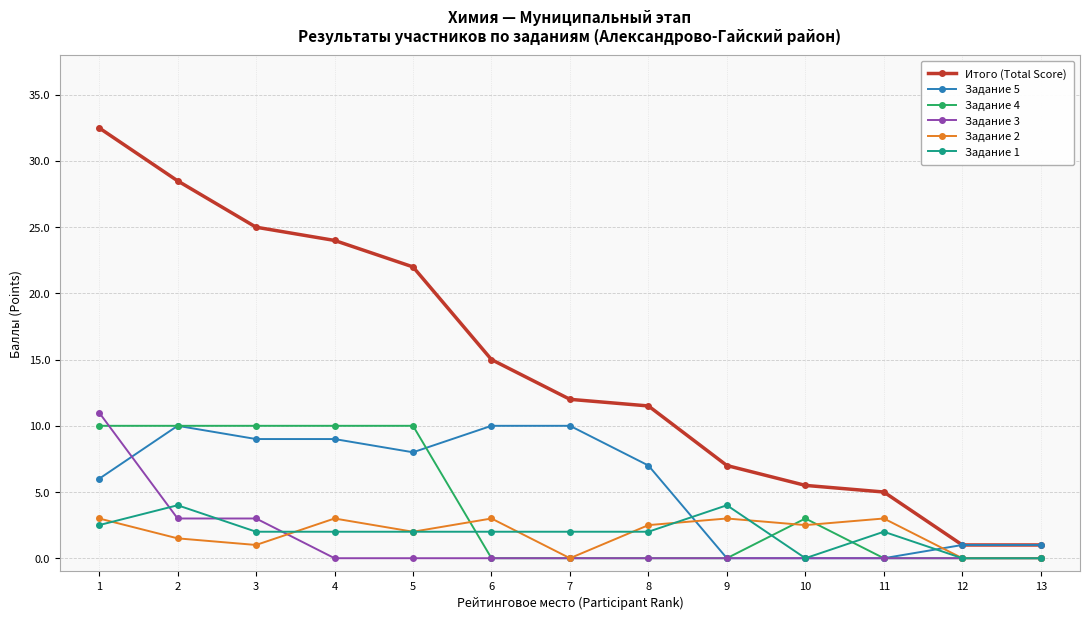

What are all the series names shown in the legend?

Итого (Total Score), Задание 5, Задание 4, Задание 3, Задание 2, Задание 1